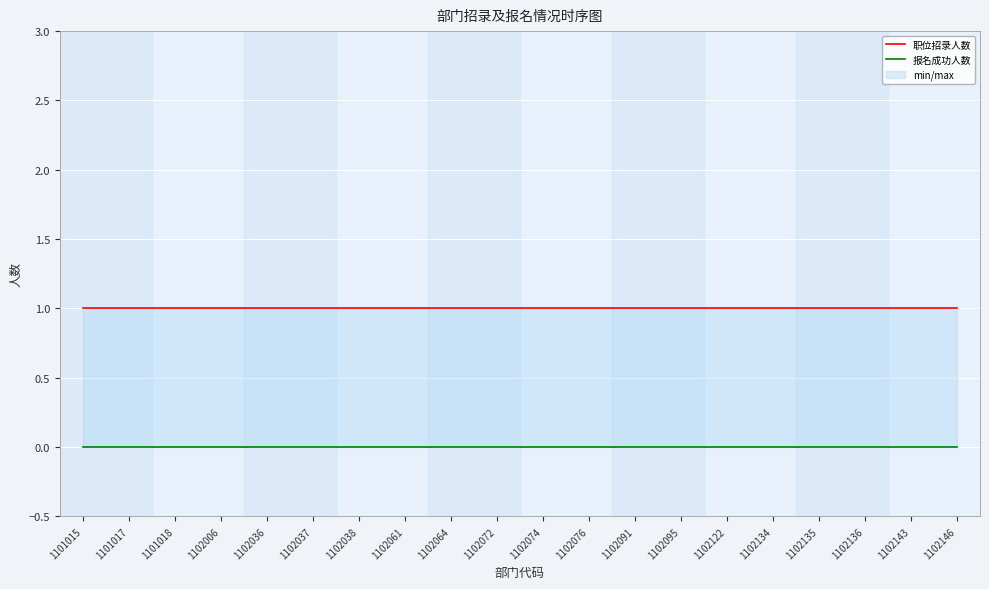

What are all the series names shown in the legend?

职位招录人数, 报名成功人数